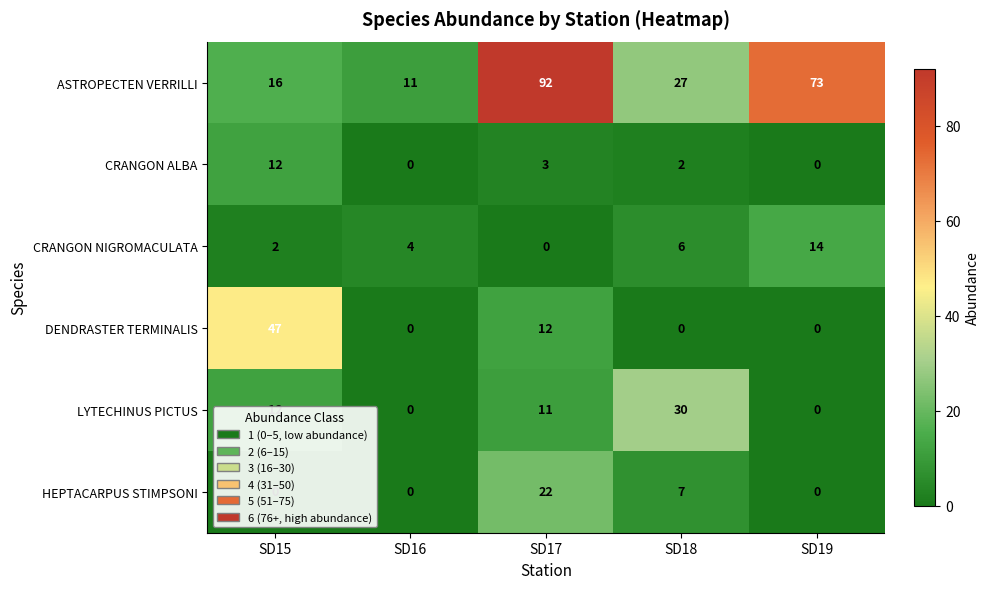

At which category is the sum across all series the highest?

SD17